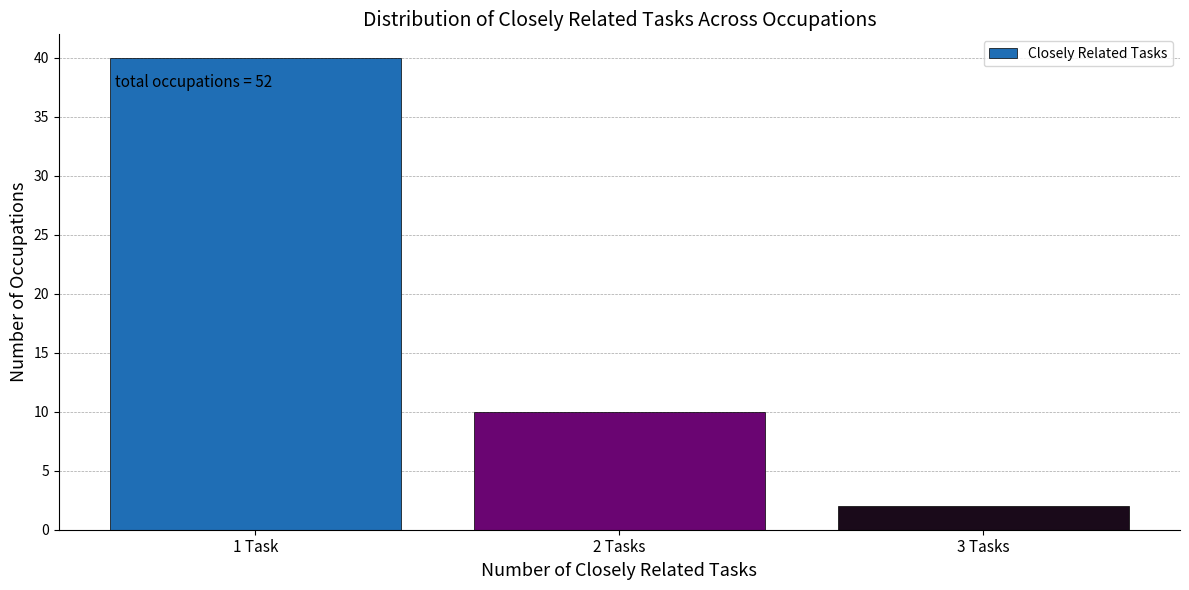

Reading left to right, list all the values displayed in this chart.

1 Task=40	2 Tasks=10	3 Tasks=2